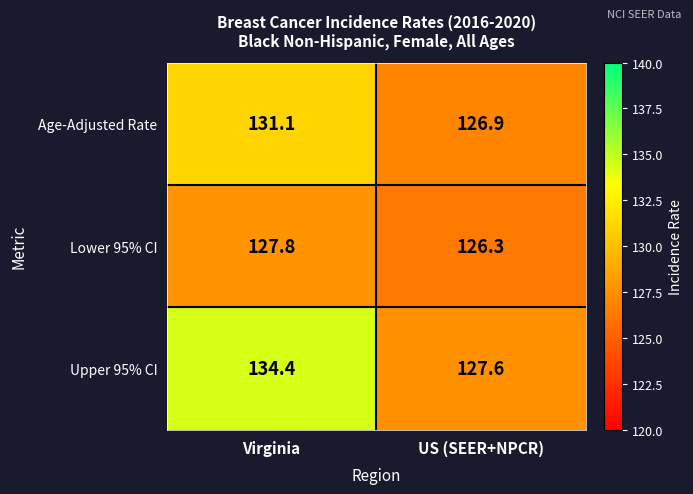

Rank the series by their maximum value, from lowest to highest.

Lower 95% CI, Age-Adjusted Rate, Upper 95% CI